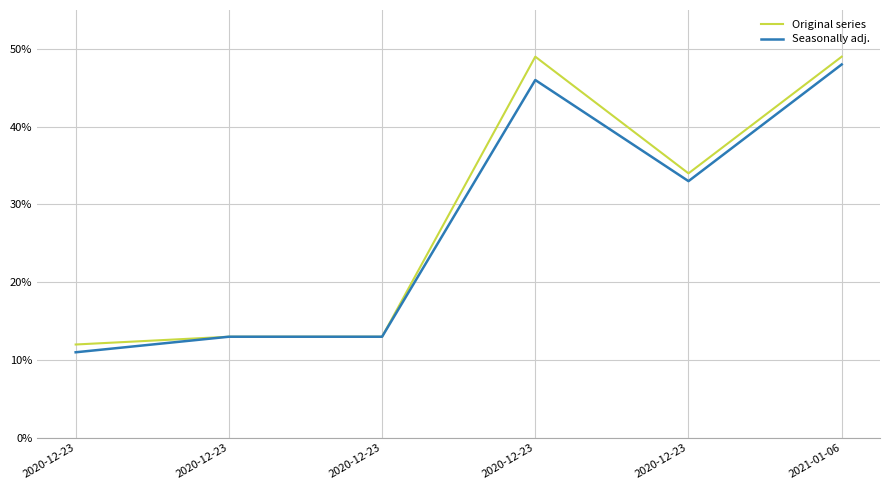

What is the lowest value of the Seasonally adj. series?

11